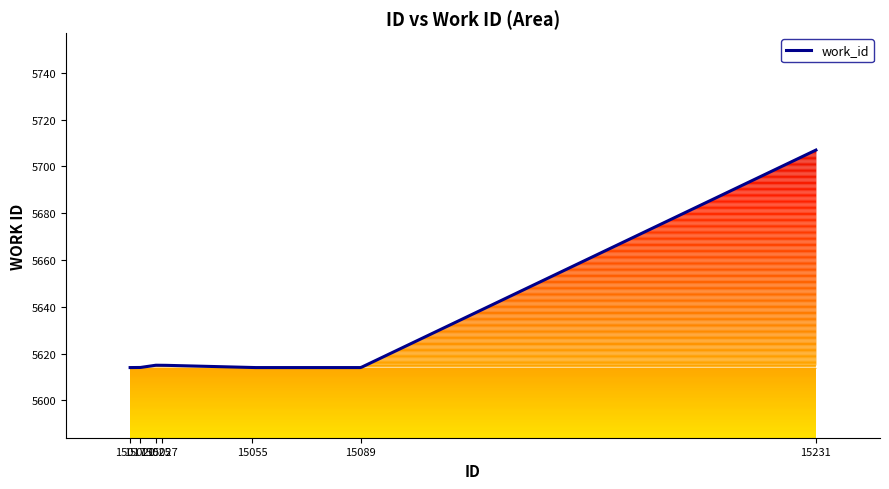

The chart shows a value of 2698 at 15055. True or false?

False